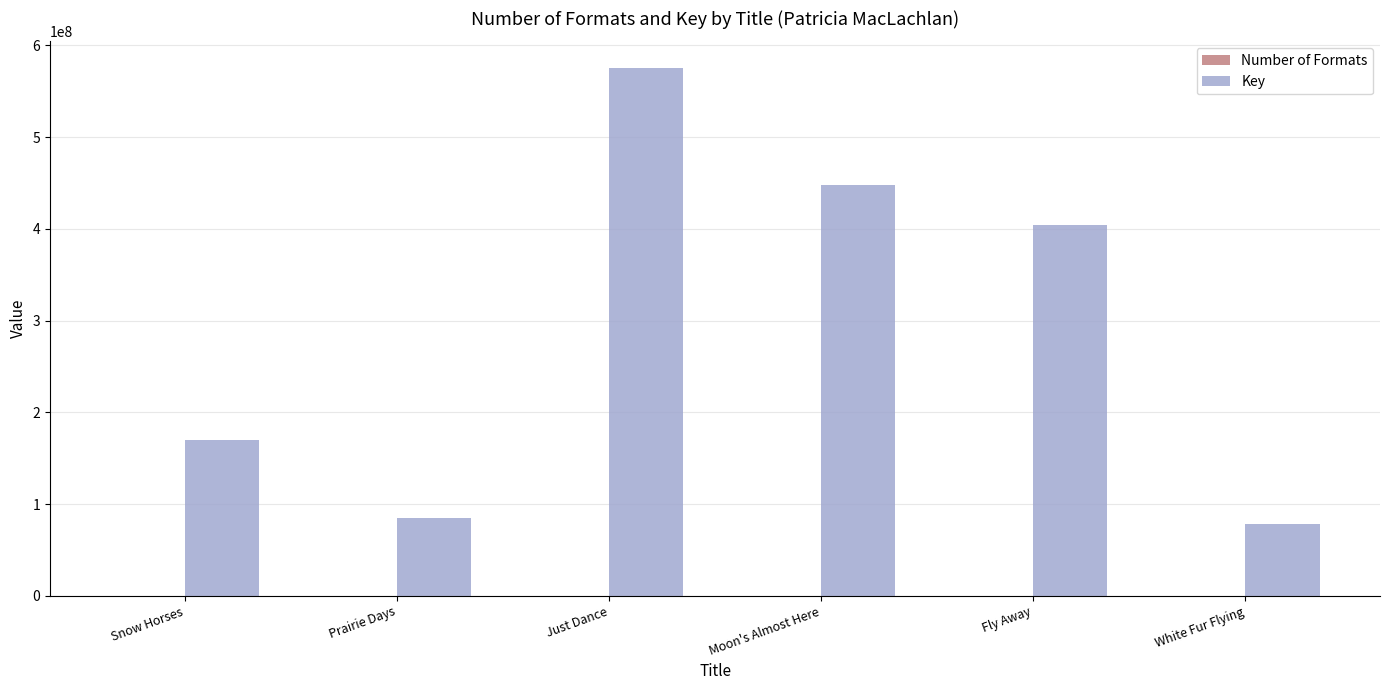

What is the difference between the Key values at White Fur Flying and Moon's Almost Here?

370165049